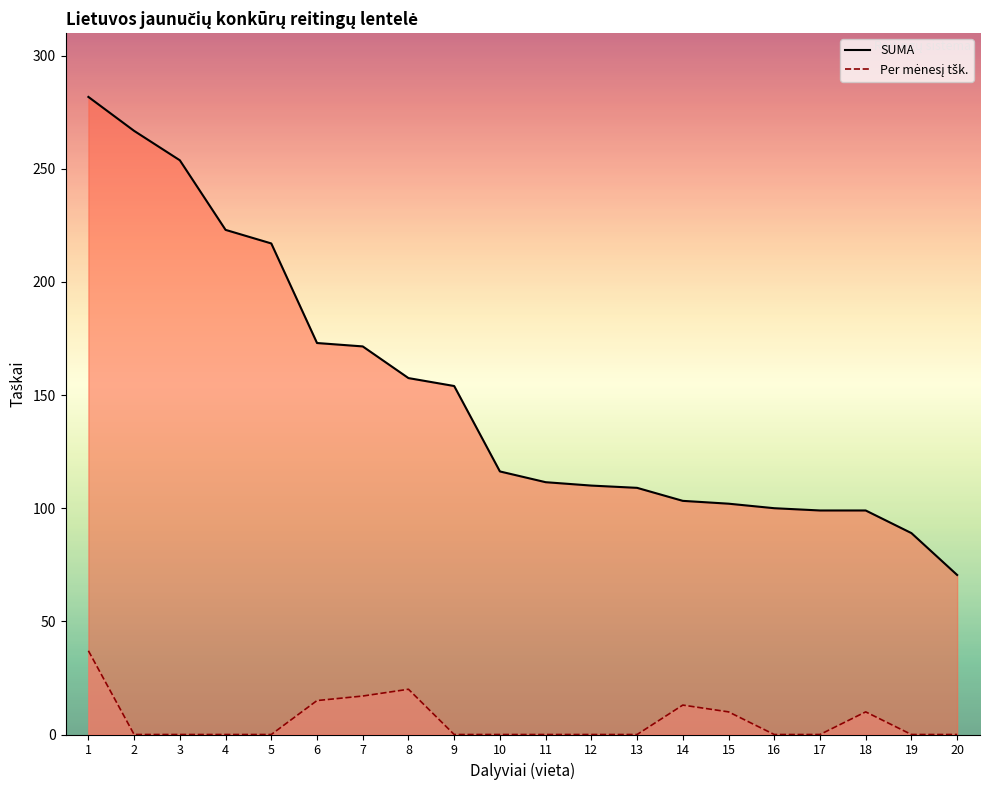

True or false: Per mėnesį tšk. has a value of 0.0 at 17.

True